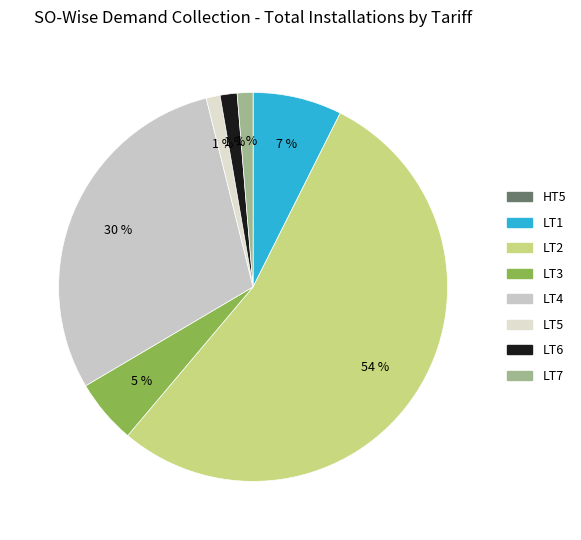

What percentage is the LT2 slice, to the nearest percent?

54%